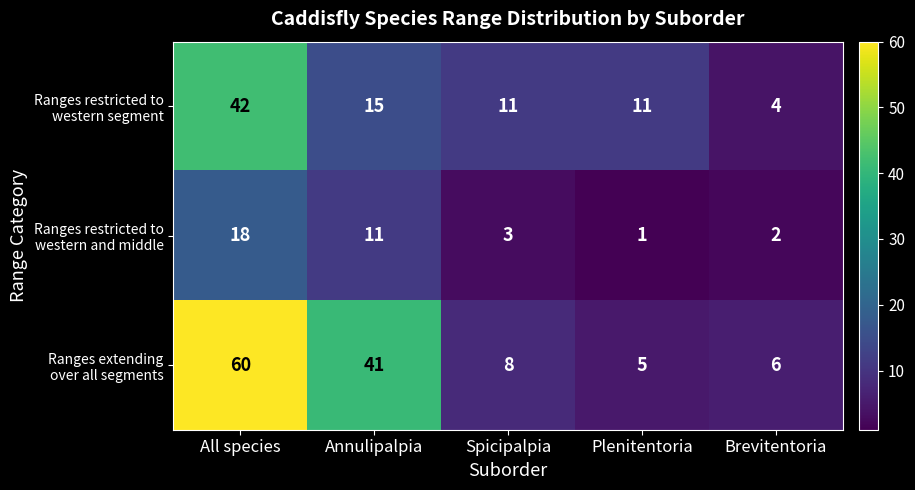

At how many categories does at least one series exceed 8?

4